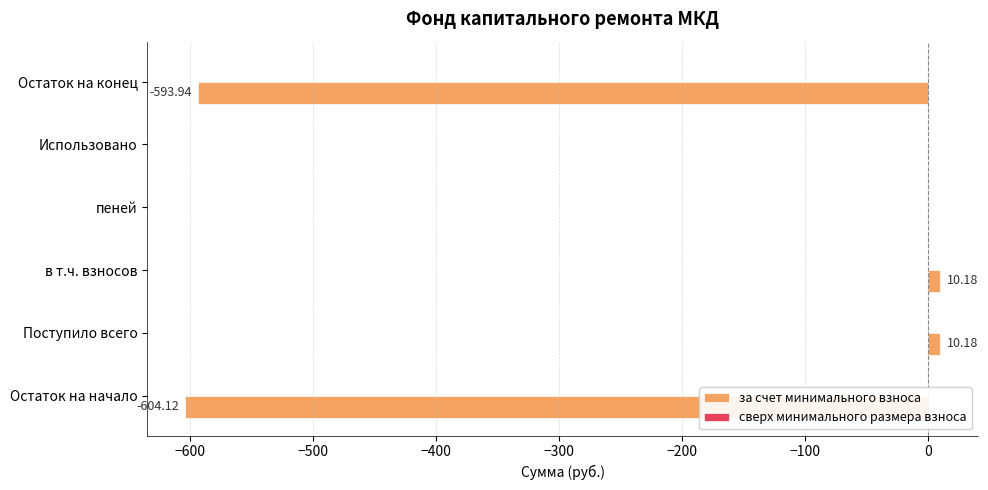

Which has a higher value, пеней or Остаток на начало?

пеней